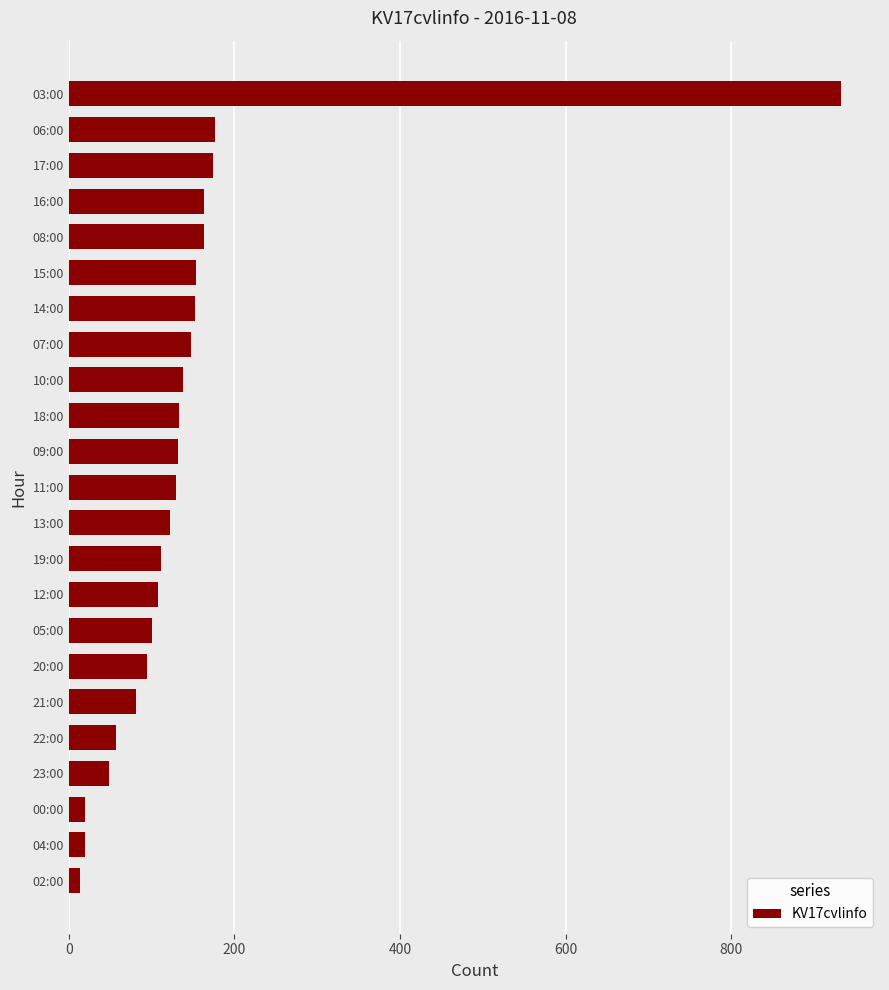

Between 22:00 and 13:00, which is larger?

13:00